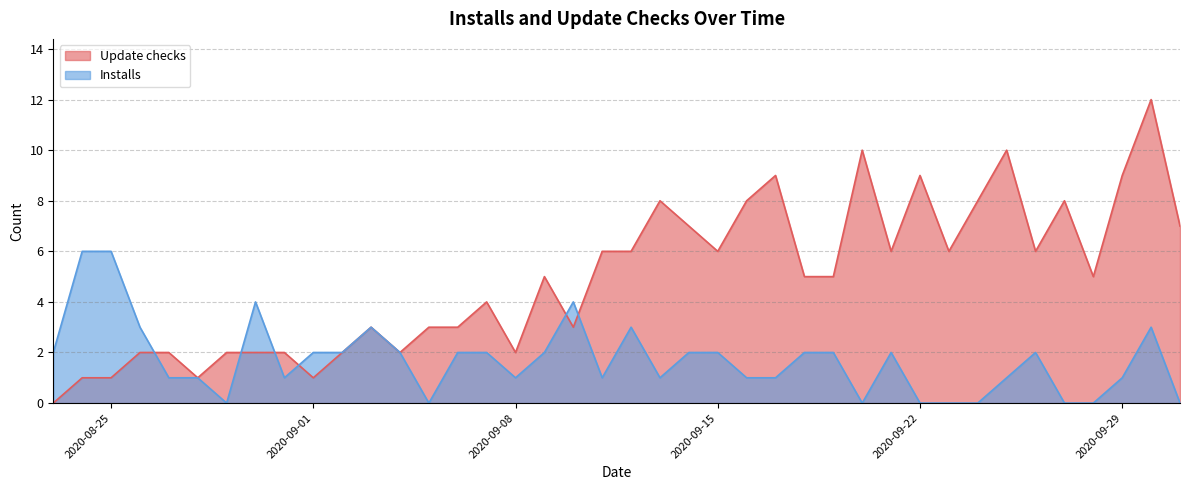

Does the chart have visible grid lines?

Yes